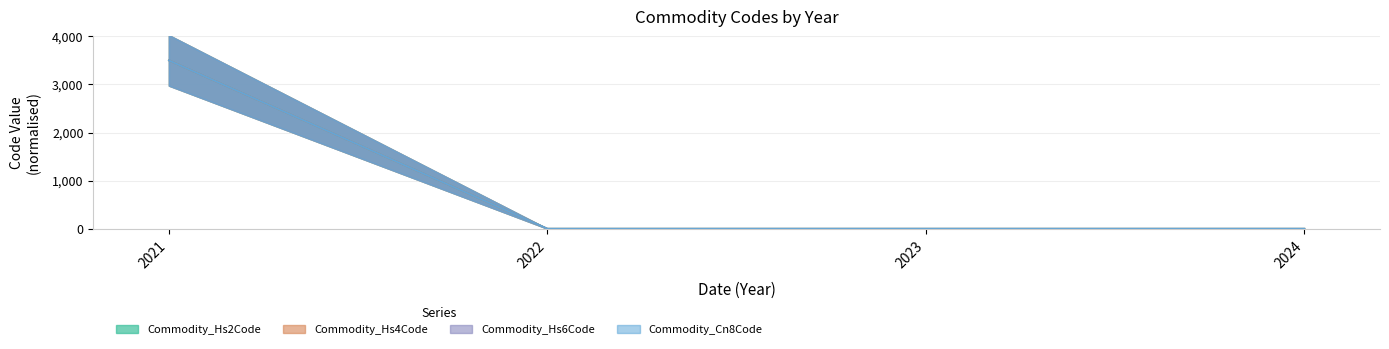

True or false: Commodity_Hs2Code and Commodity_Cn8Code cross at least once.

False